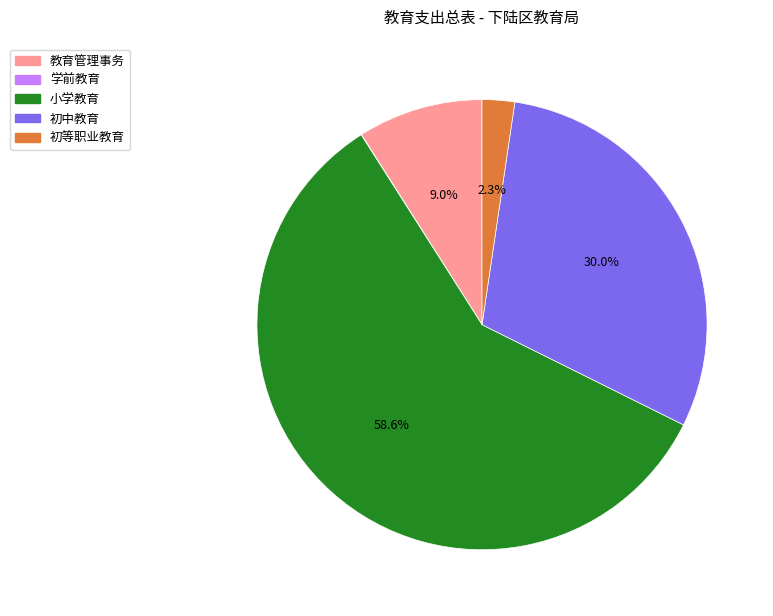

The 教育管理事务 slice represents 9% of the pie. True or false?

True